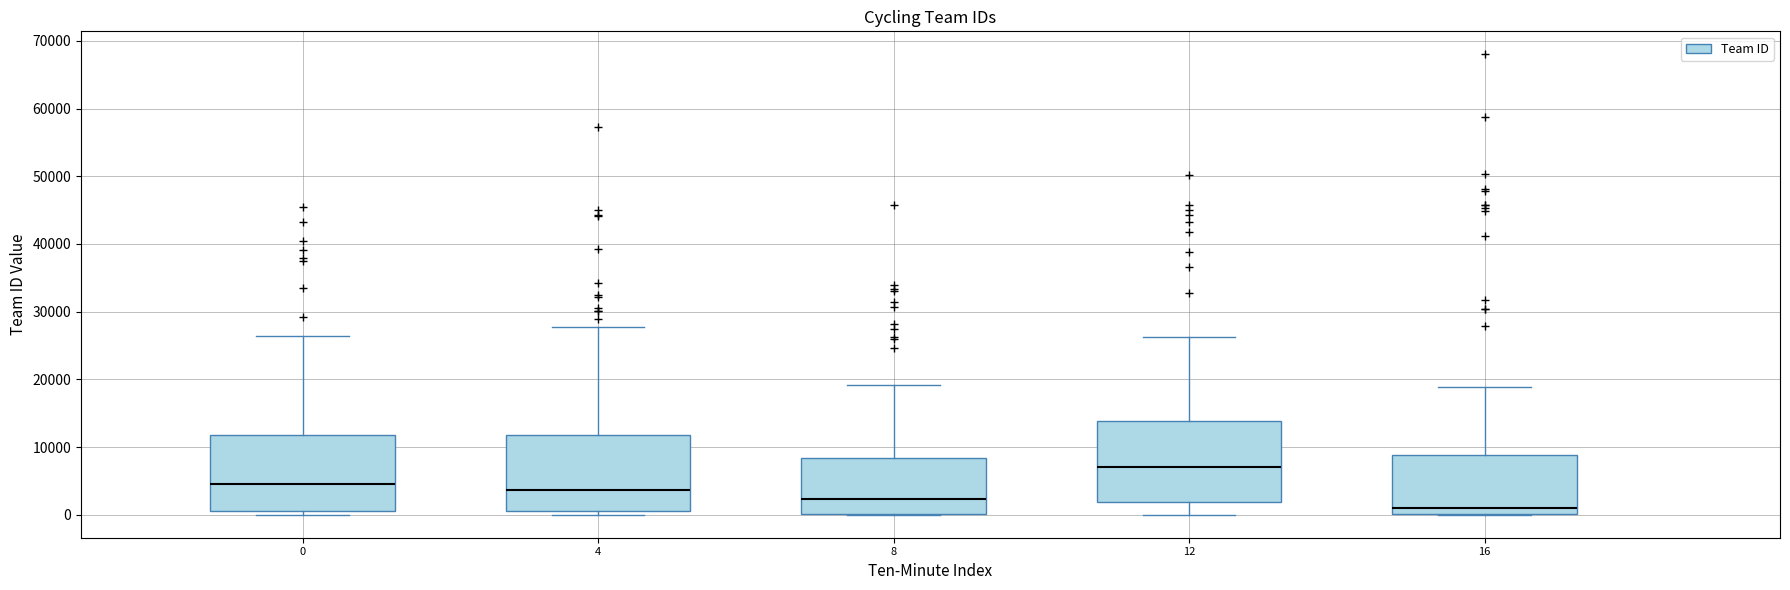

Which box's median line is the lowest?

16